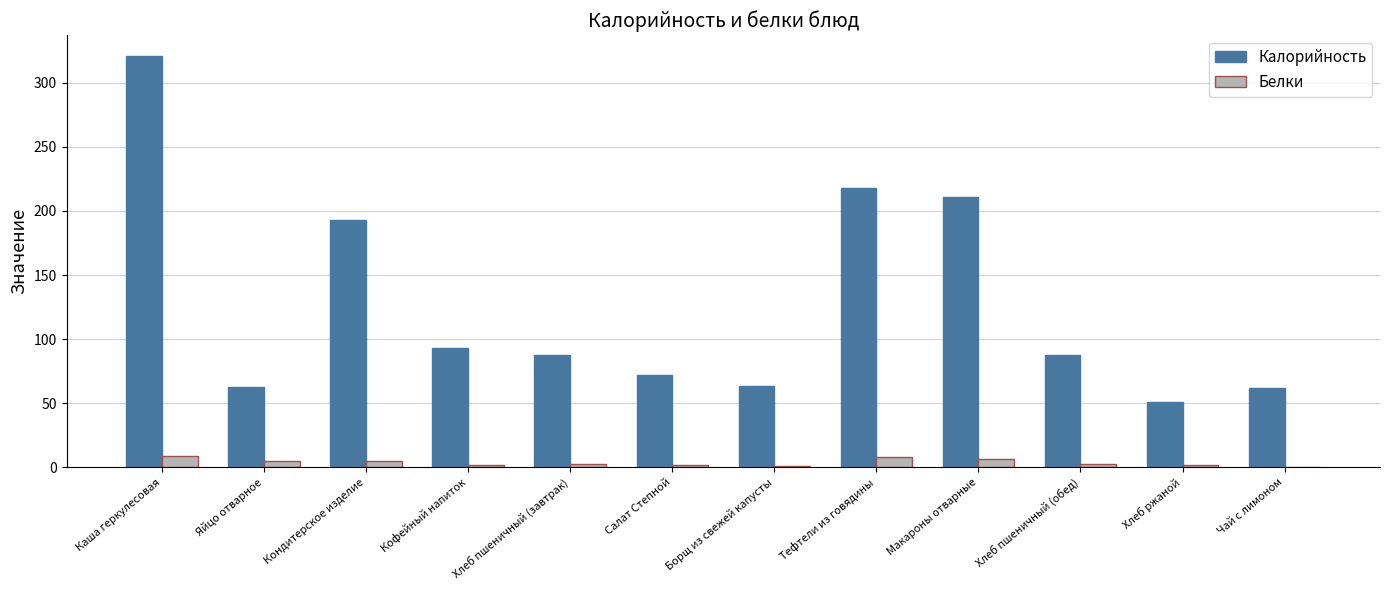

At which category does the chart reach its peak across all series?

Каша геркулесовая